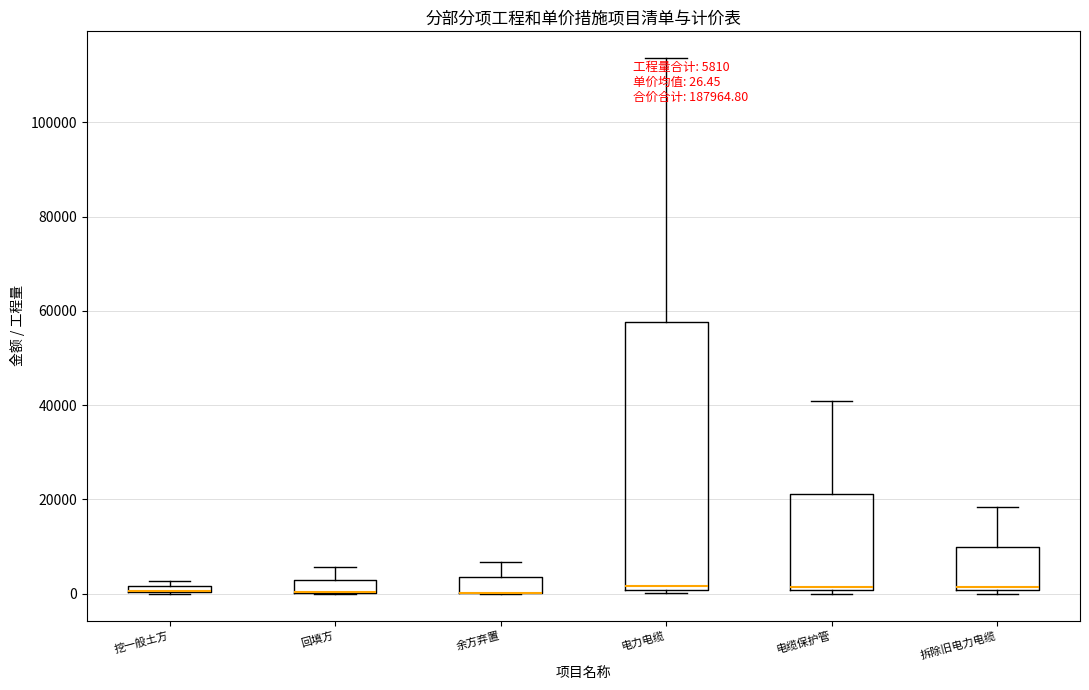

Comparing the boxes themselves (not the whiskers), which one is the tallest?

电力电缆